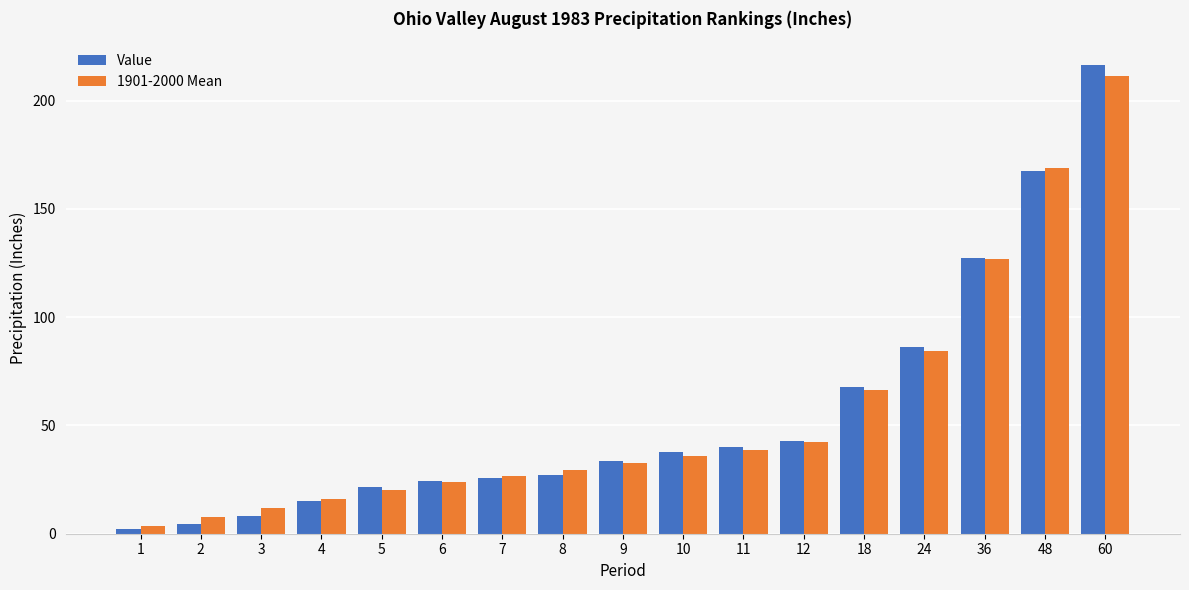

Reading right to left, extract all data points from this chart.

Value: 216.6	167.5	127.4	86.1	67.8	42.9	39.9	37.8	33.4	27.0	25.8	24.2	21.4	15.0	8.1	4.6	2.2
1901-2000 Mean: 211.2	169.0	126.7	84.5	66.1	42.2	38.8	35.9	32.7	29.6	26.6	23.9	20.1	16.2	11.9	7.7	3.7